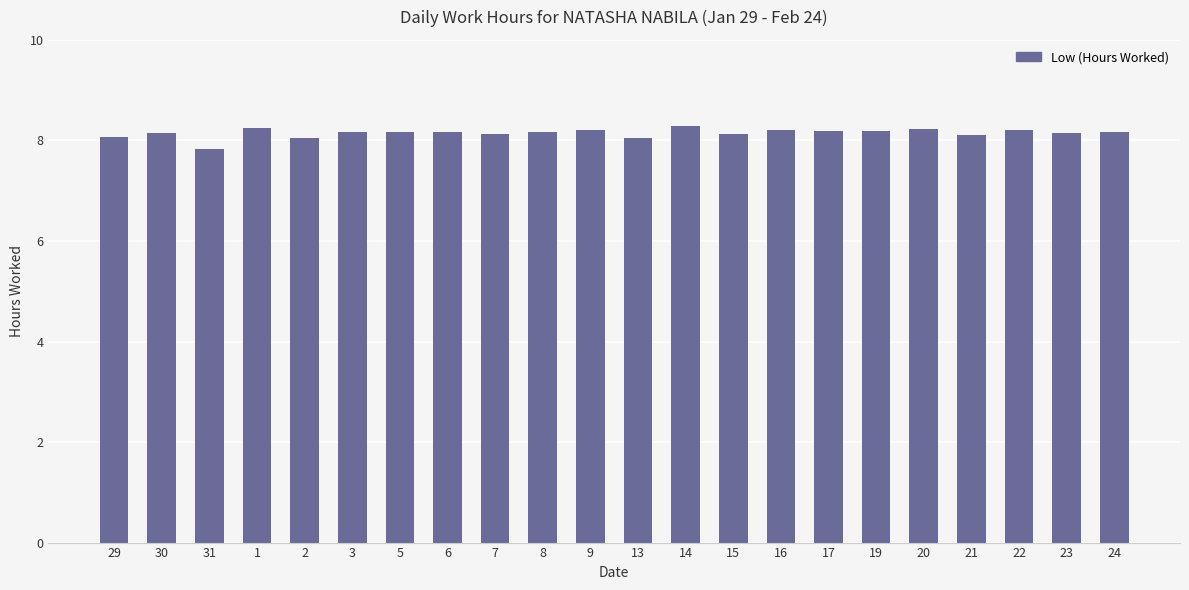

Between 15 and 2, which is larger?

15